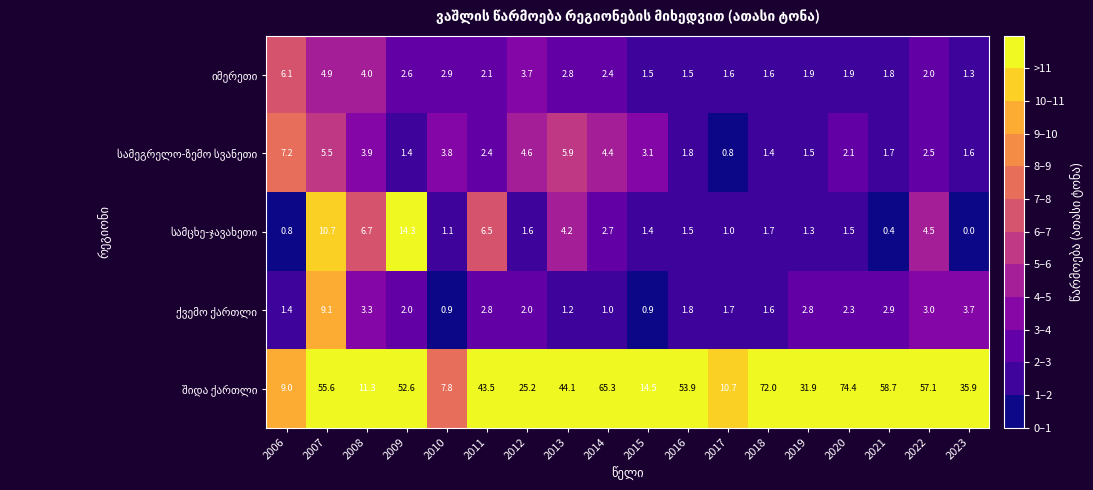

At which category is the sum across all series the highest?

2007